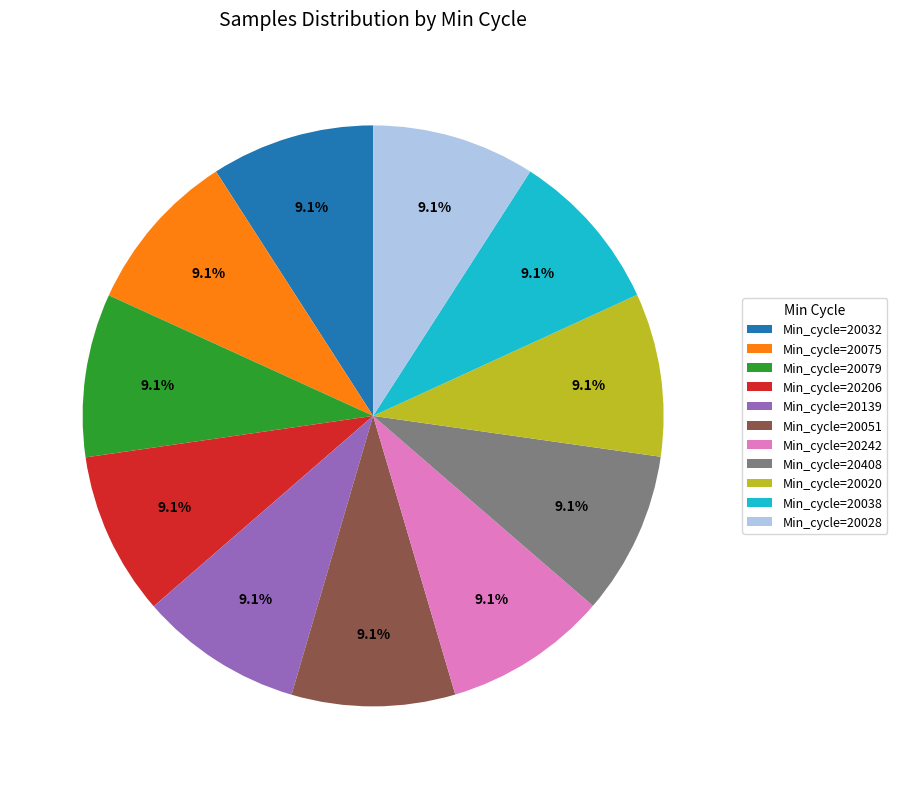

Approximately how many times larger is the value at Min_cycle=20139 compared to Min_cycle=20032?

1.0